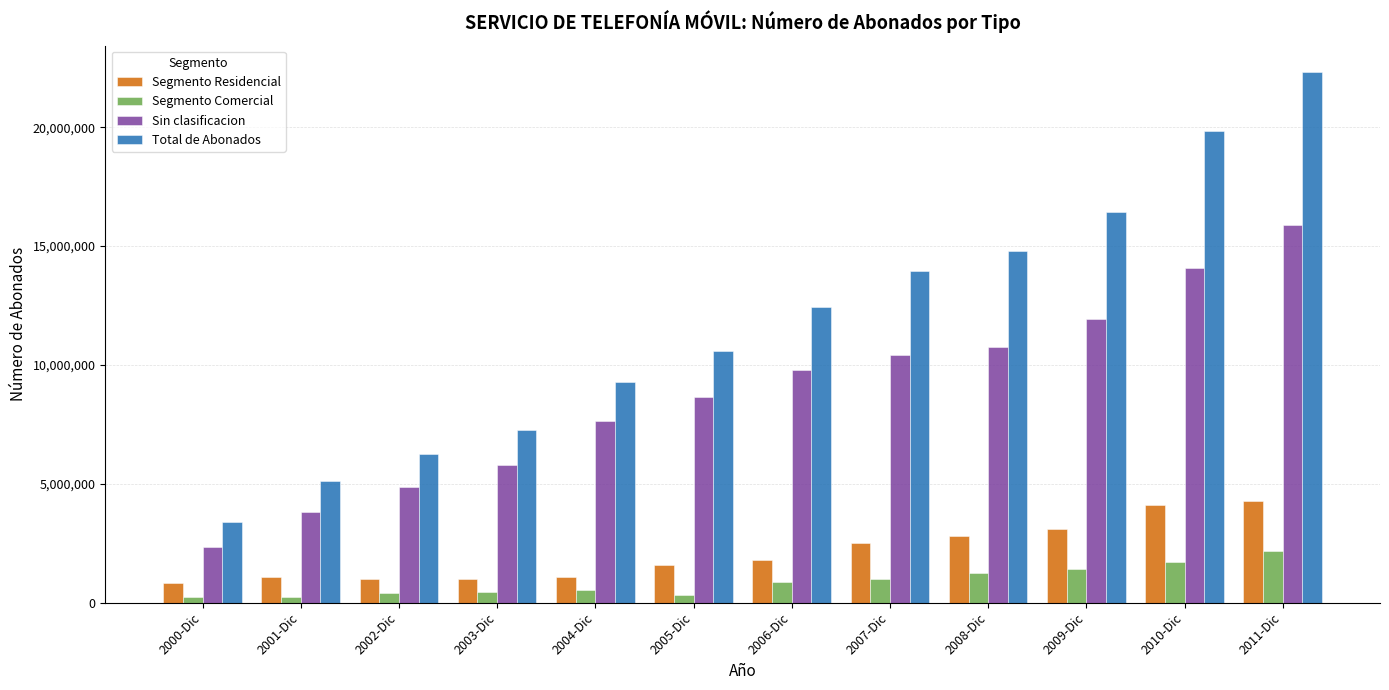

What position from the left is 2004-Dic?

5